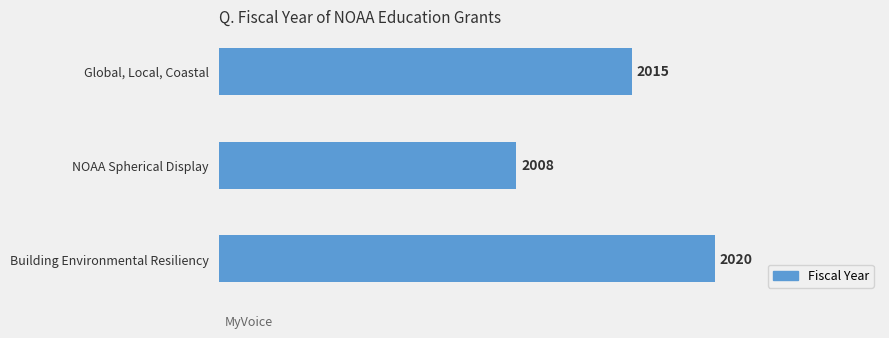

Which has a higher value, Global, Local, Coastal or NOAA Spherical Display?

Global, Local, Coastal